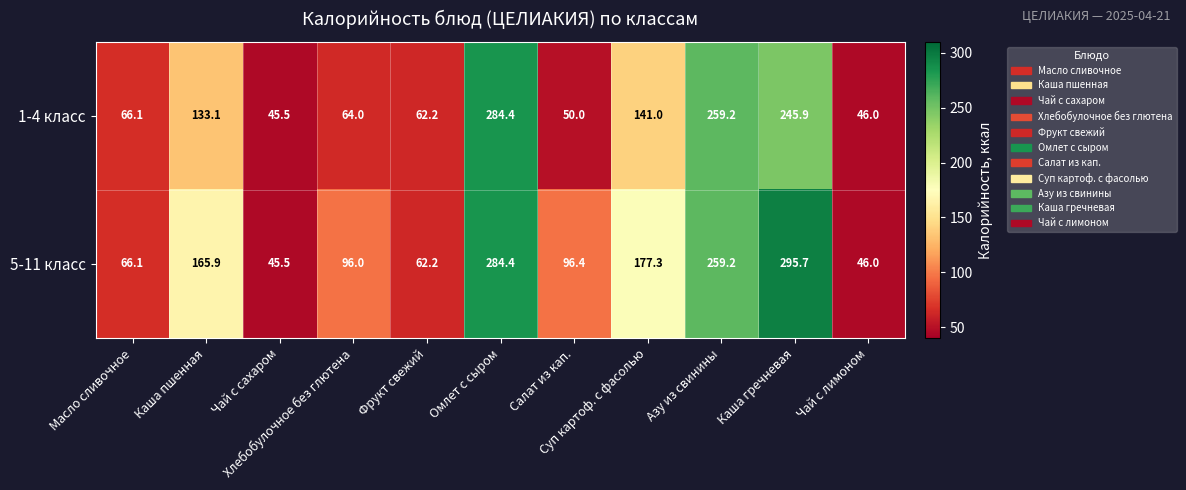

How many series are shown in this chart?

2